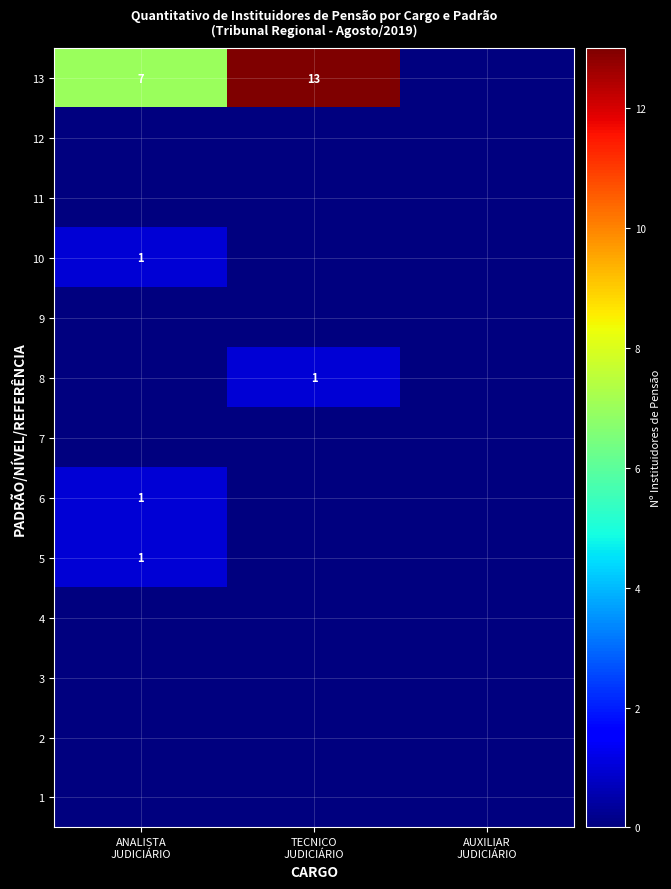

What is the approximate value of 13 at TECNICO JUDICIÁRIO, to the nearest 10?

10